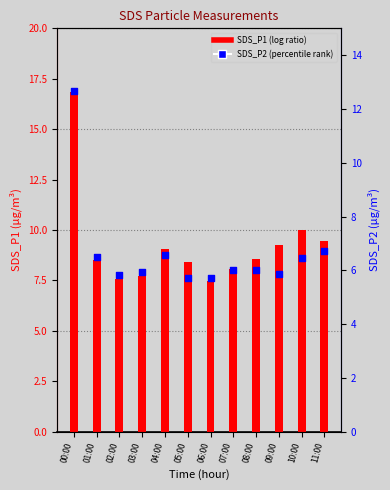

What is the total value across all series at 09:00?

15.1